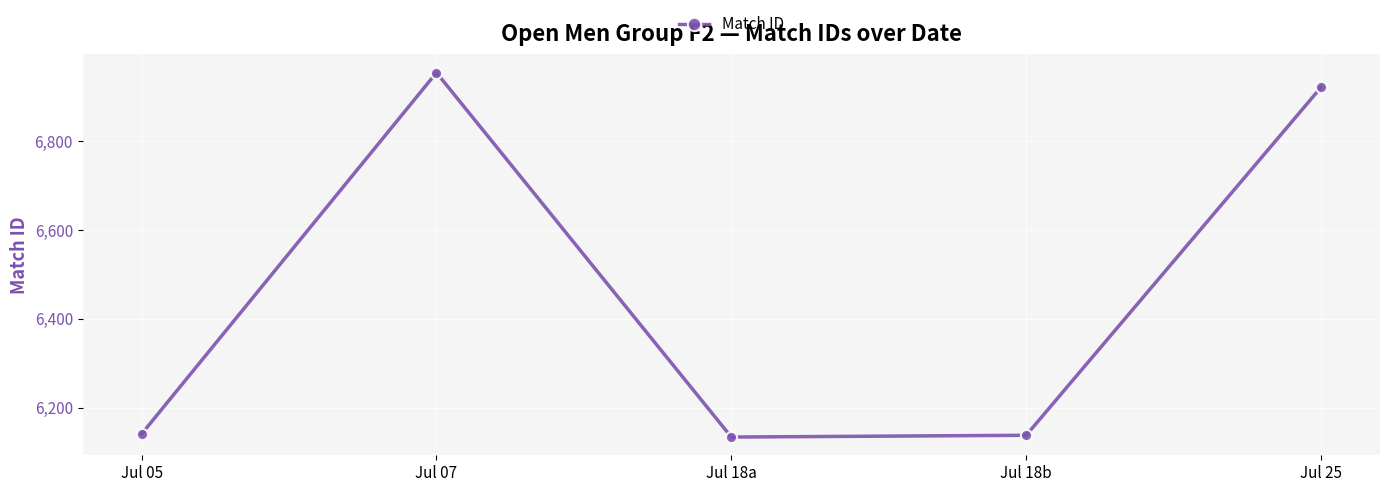

What is the label of the 5th point from the left?

Jul 25